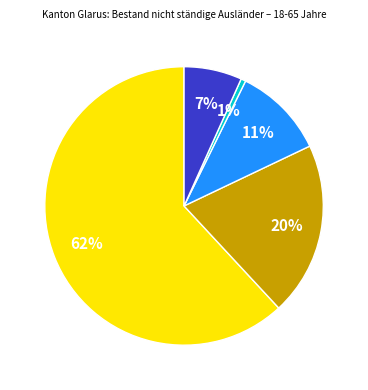

Is there any slice that represents more than half of the pie?

Yes